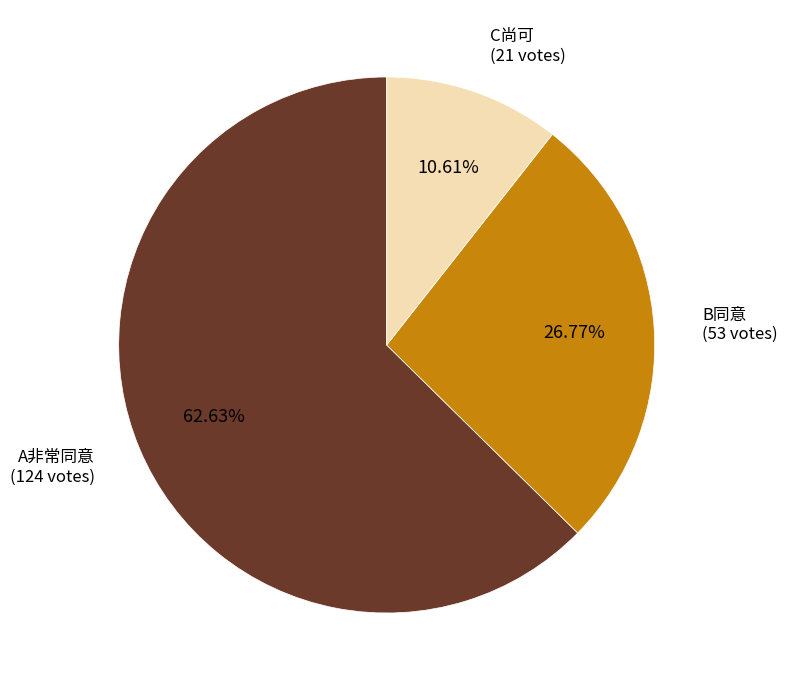

What percentage is the B同意 slice, to the nearest percent?

27%